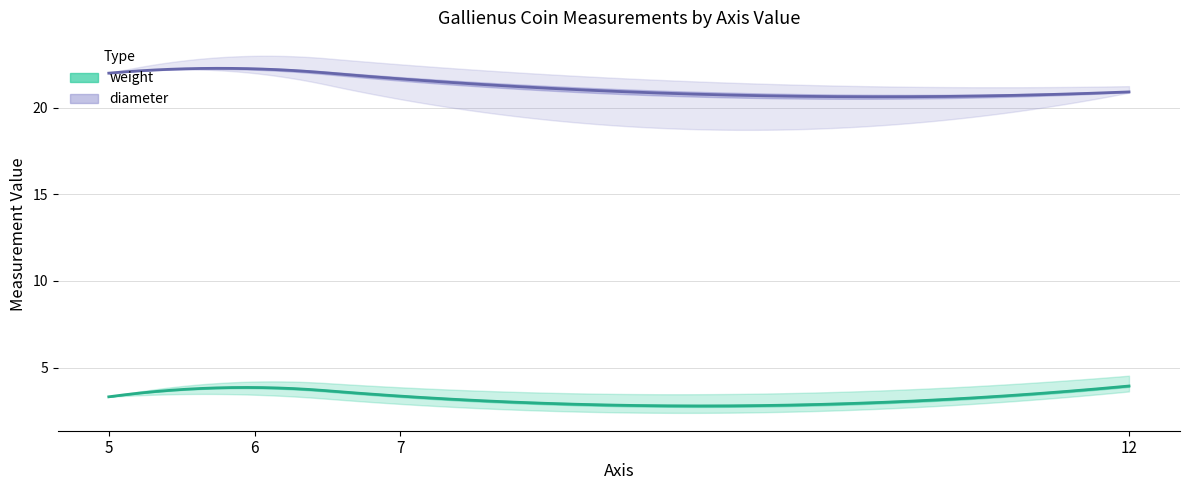

Where is the first local minimum for weight?

7